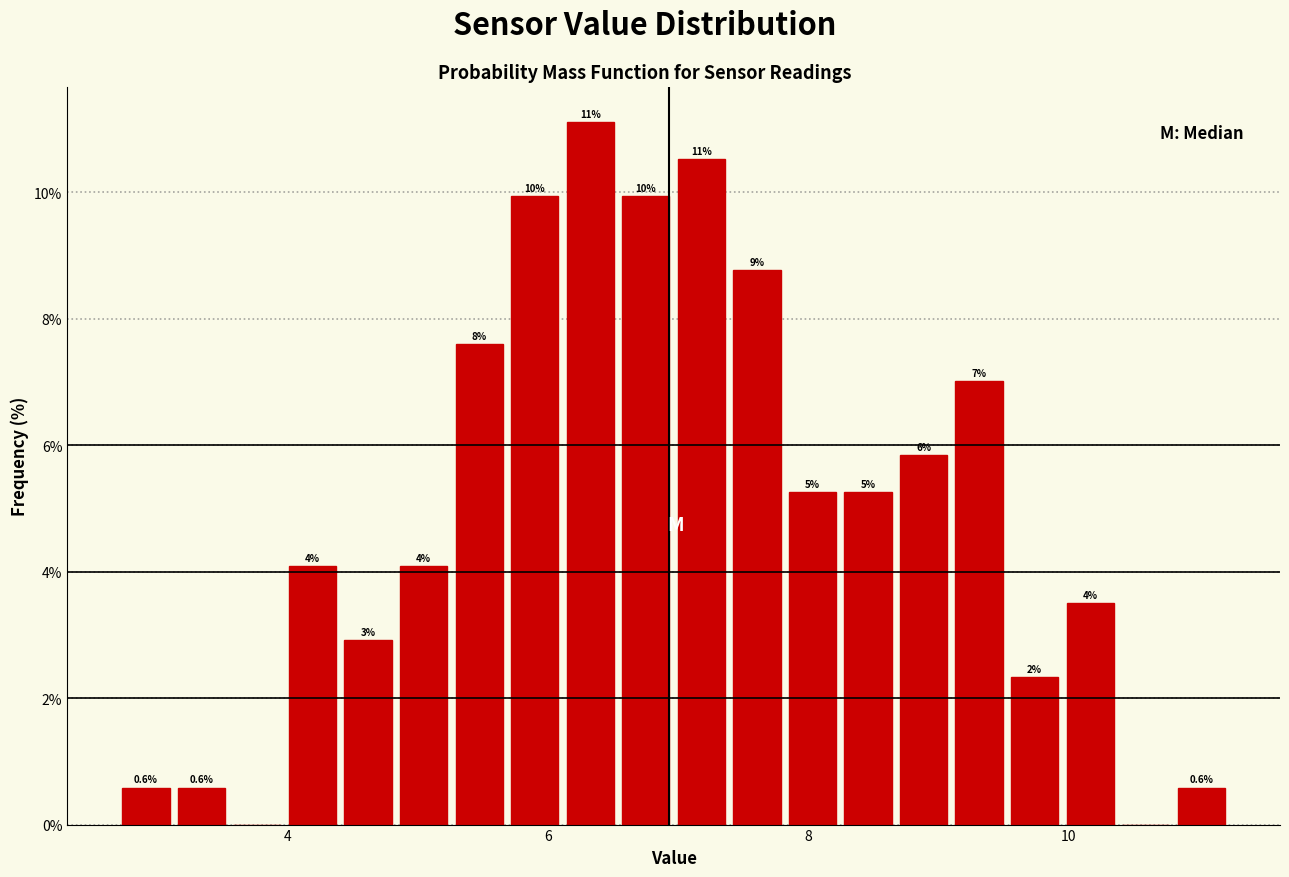

Around what value on the x-axis is the tallest bar? Give the approximate position of its centre, as read against the axis.

6.4